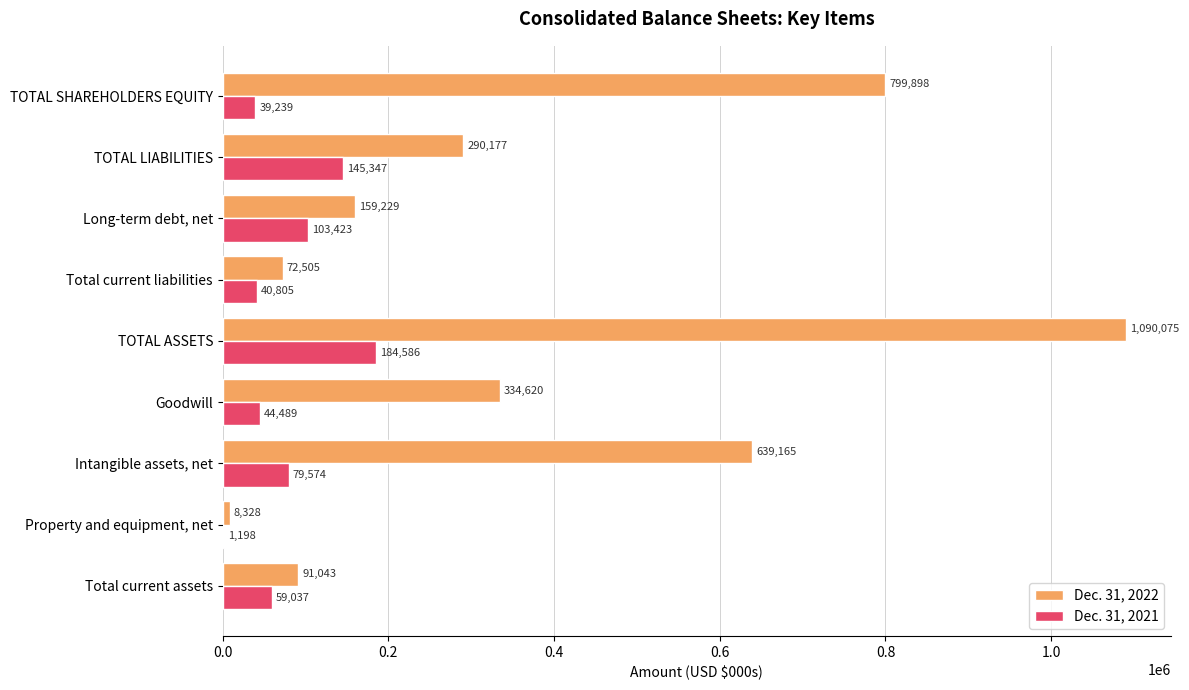

Where is Dec. 31, 2022 nearest to the value 549201?

Intangible assets, net